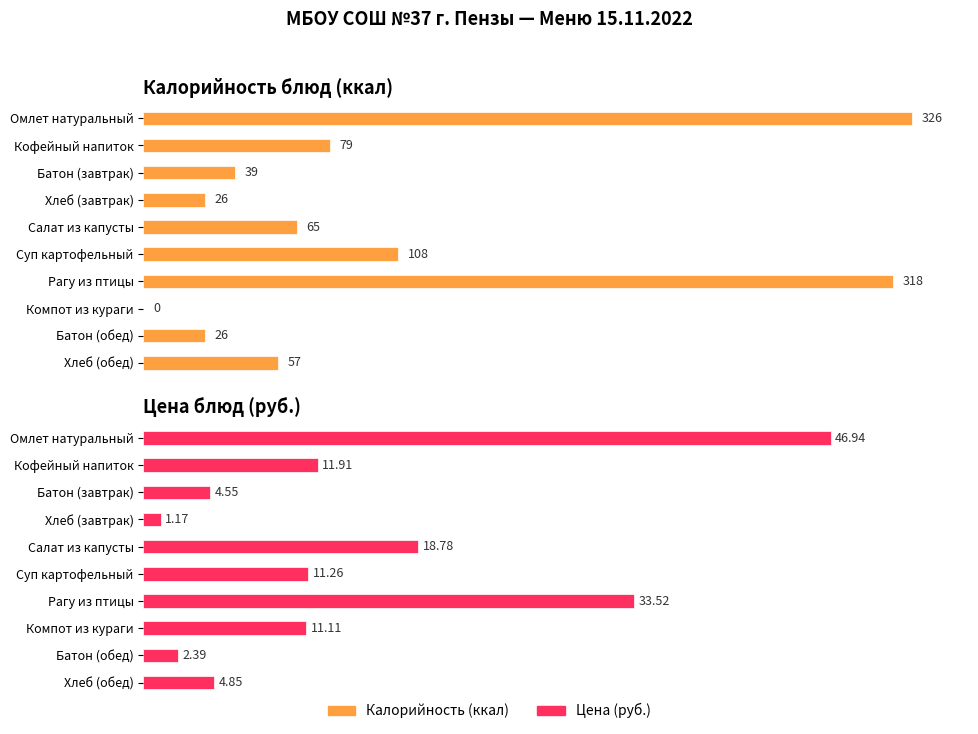

What is the difference between the Цена values at Хлеб (завтрак) and Салат из капусты?

17.6